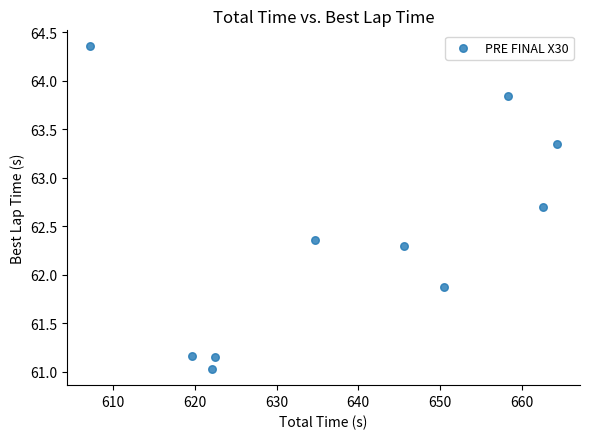

What Y value in the scatter plot is closest to 62?

61.9